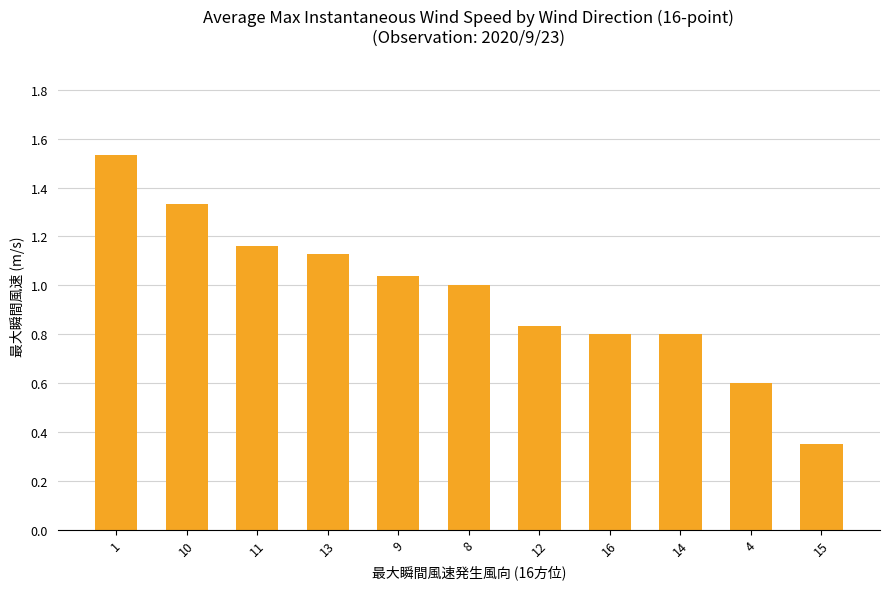

At which category does the chart reach its minimum across all series?

15